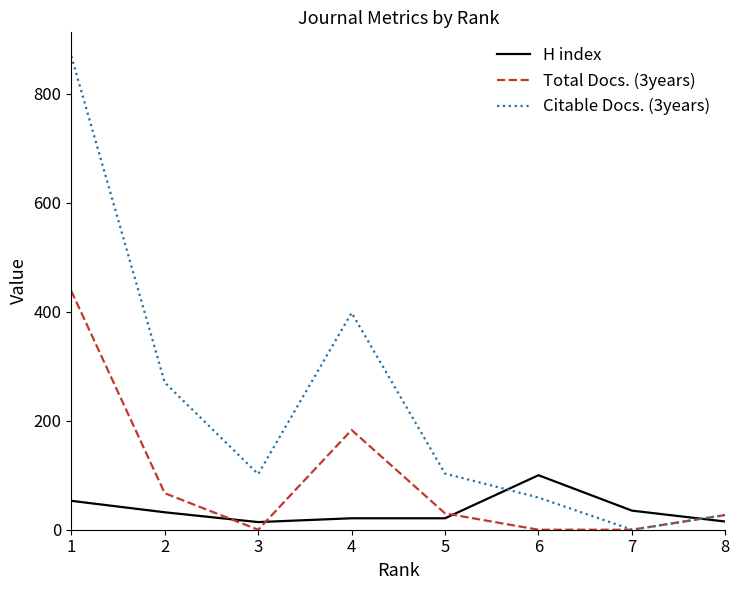

Which series has the largest total across all categories?

Citable Docs. (3years)